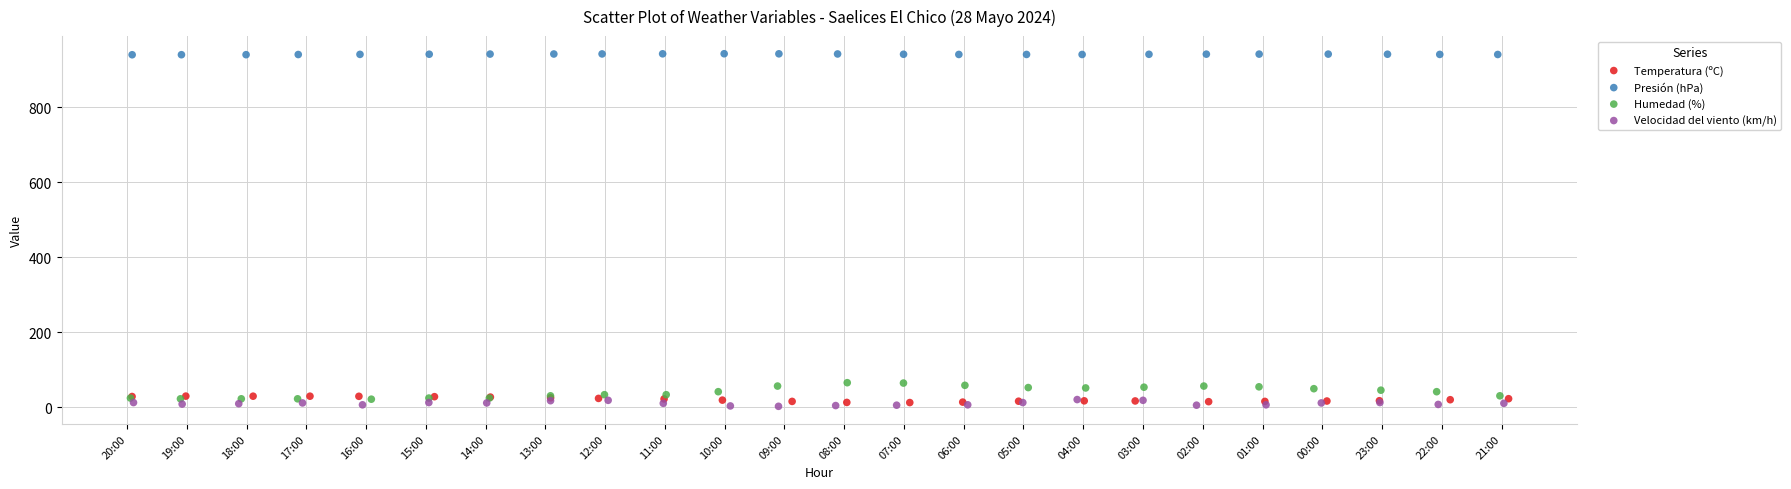

Which series has the largest Y range (max minus min)?

Humedad (%)